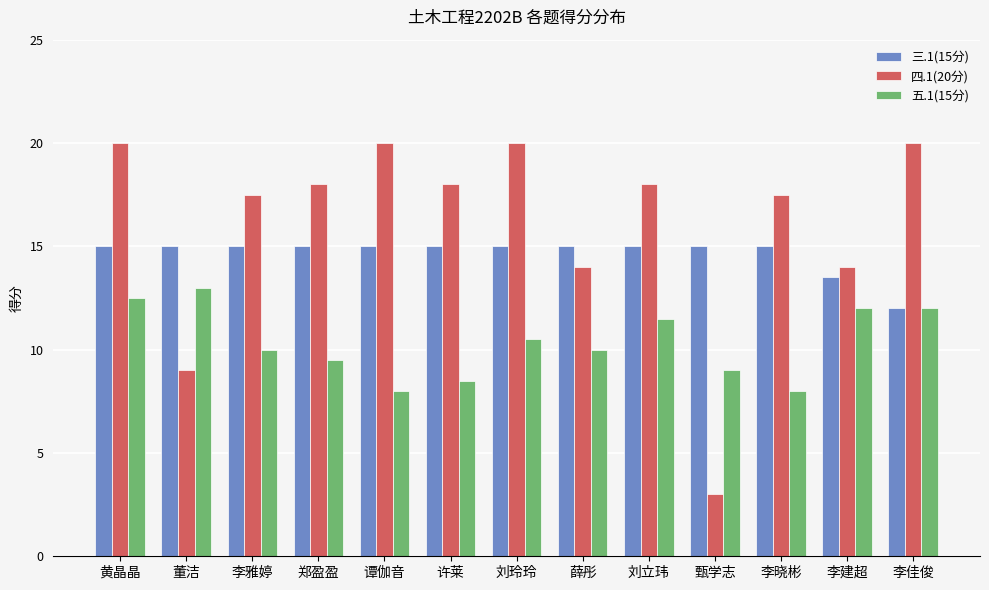

What are all the series names shown in the legend?

三.1(15分), 四.1(20分), 五.1(15分)